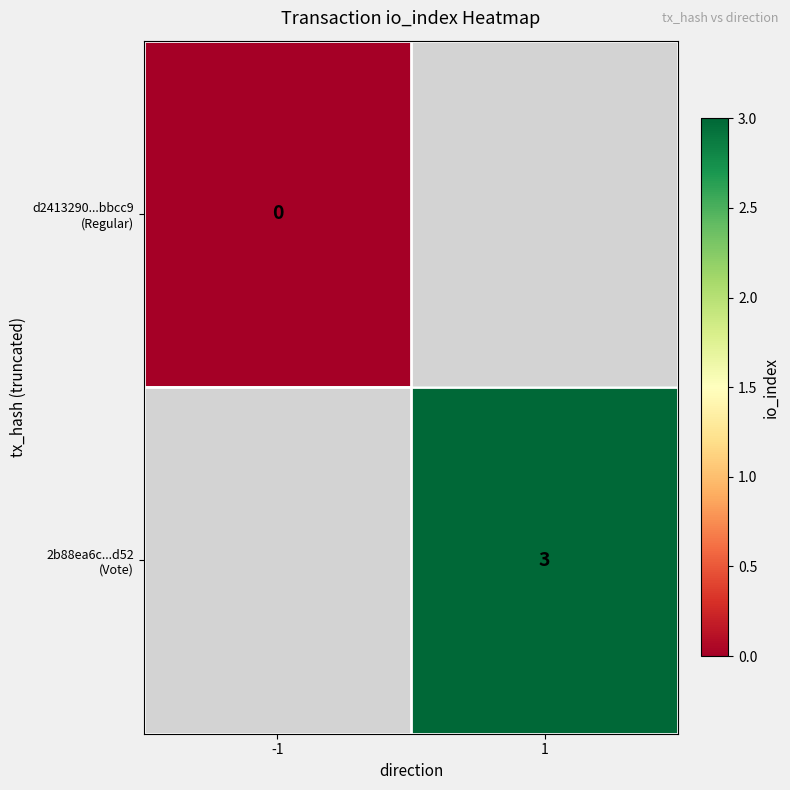

Rank the categories by 2b88ea6c...d52 (Vote) value from lowest to highest.

-1, 1